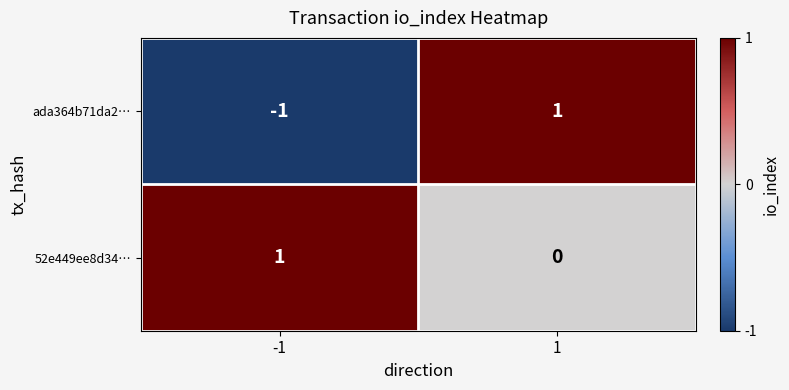

True or false: ada364b71da2… has a value of 2 at 1.

False